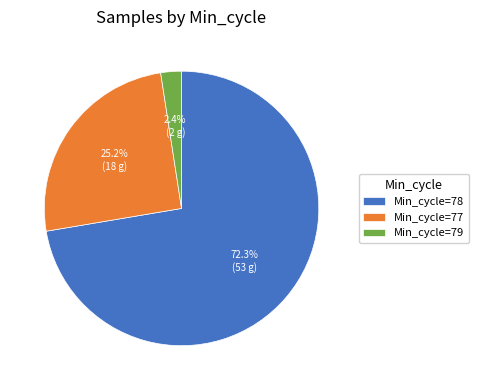

Between Min_cycle=79 and Min_cycle=77, which is larger?

Min_cycle=77